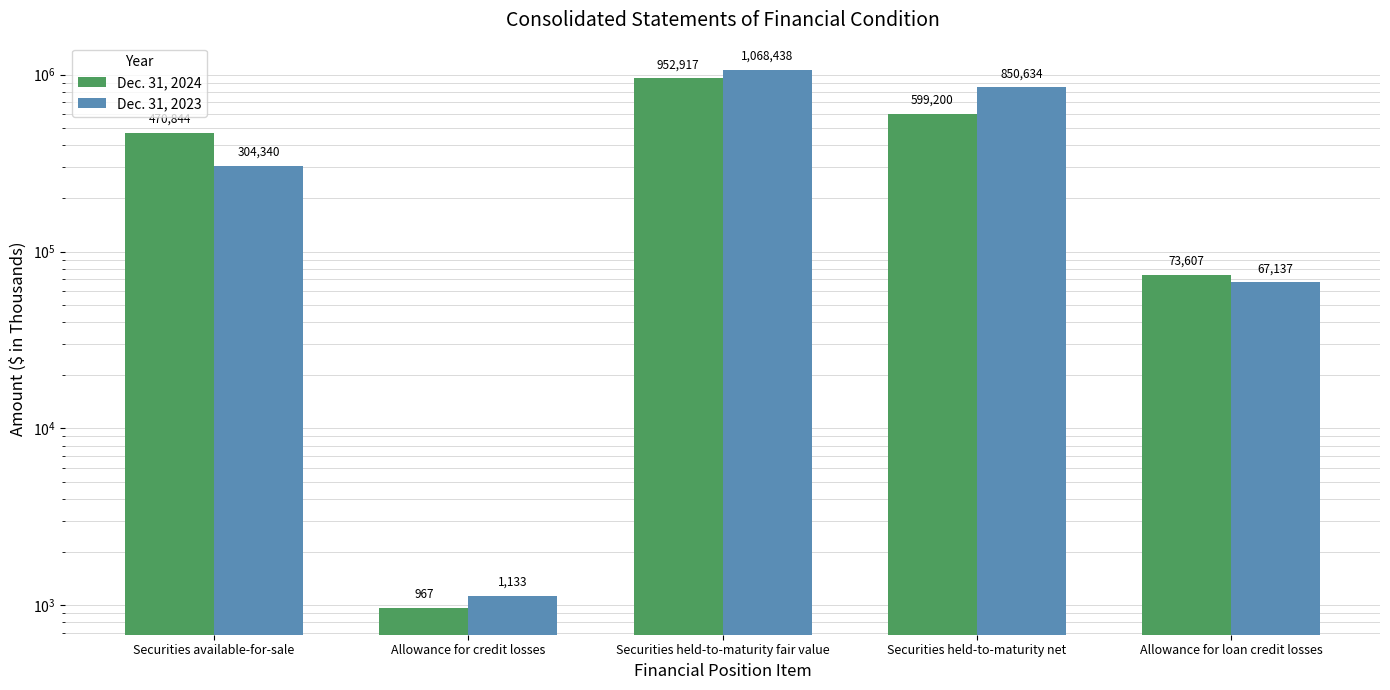

Rank the series by their average value, from highest to lowest.

Dec. 31, 2023, Dec. 31, 2024